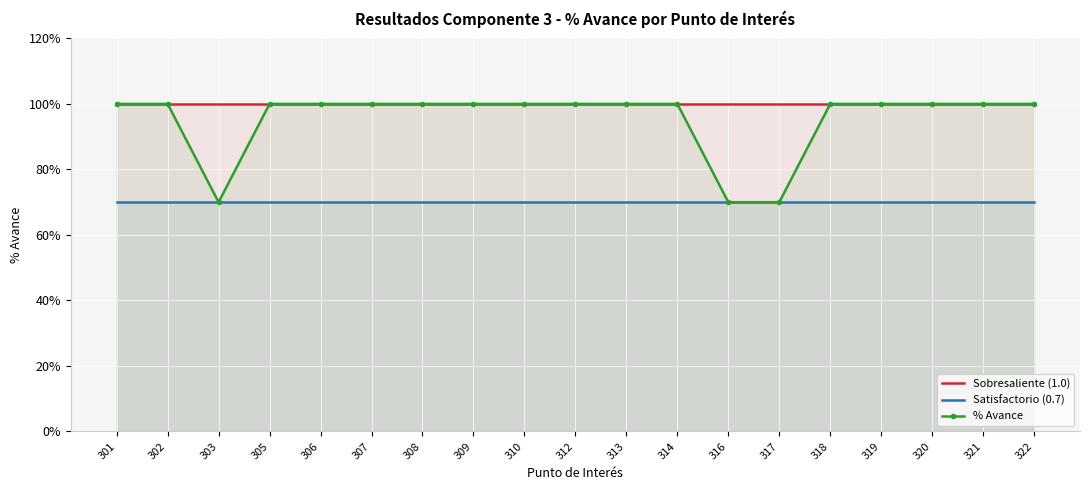

At which category is the sum across all series the highest?

301